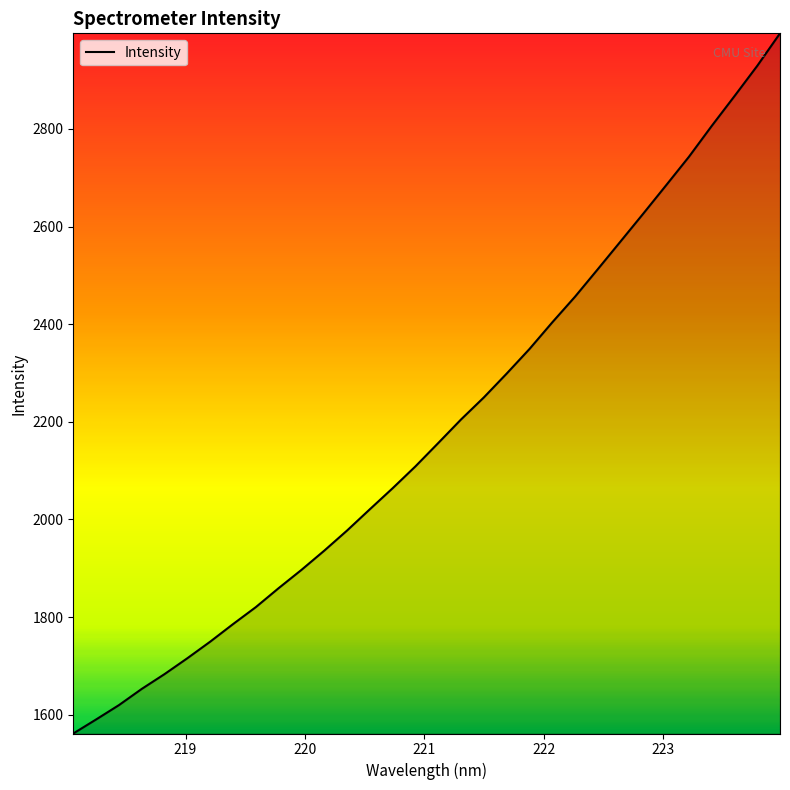

What is the smallest value displayed?

1561.5